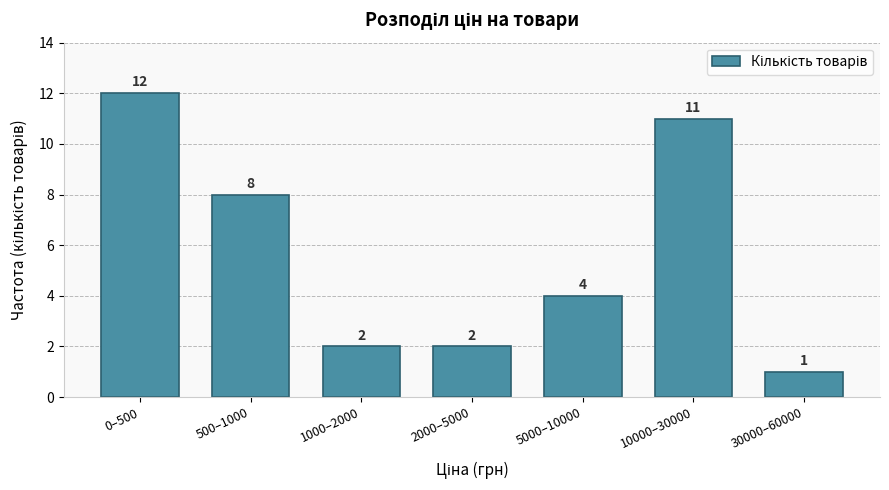

Reading left to right, extract all data points from this chart.

0–500=12	500–1000=8	1000–2000=2	2000–5000=2	5000–10000=4	10000–30000=11	30000–60000=1